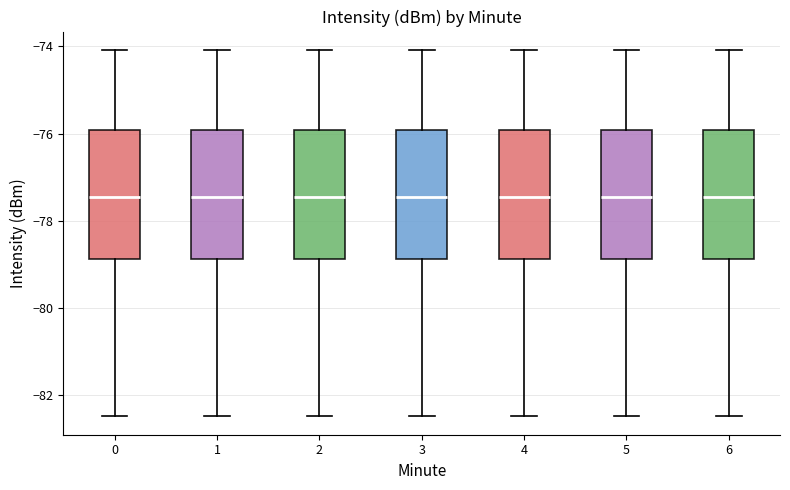

Where is the upper edge of the box at x = 6 on the y-axis? The values are not printed on the chart, so give them approximately, as read against the axis.

-76.0